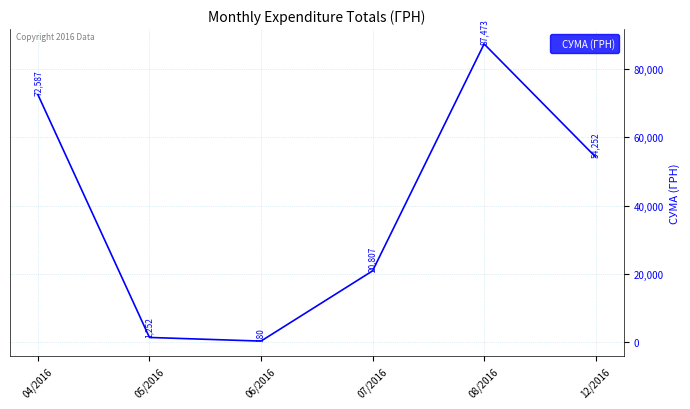

What position from the right is 04/2016?

6